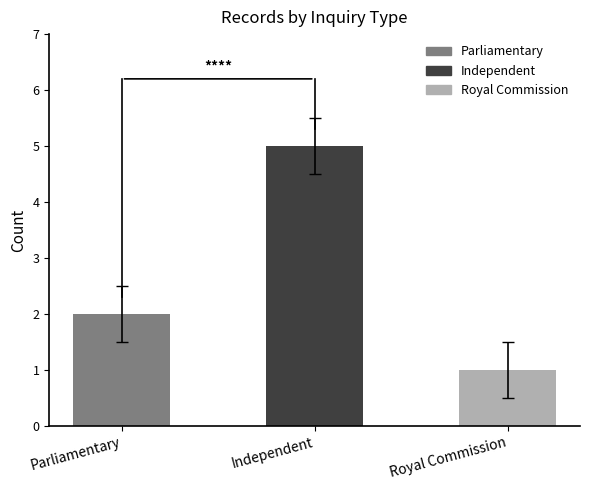

Where is the data nearest to the value 3?

Parliamentary